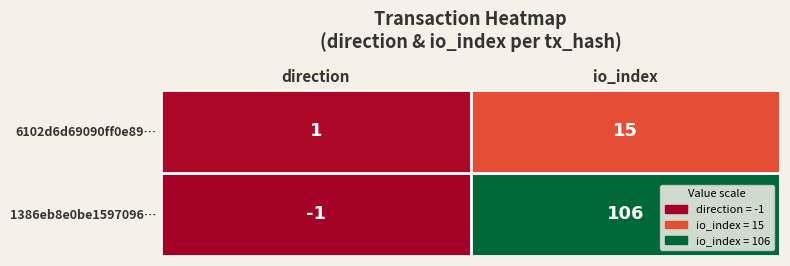

The 6102d6d69090ff0e89220e2f825e815513c0bca series shows 1 at 0. True or false?

True